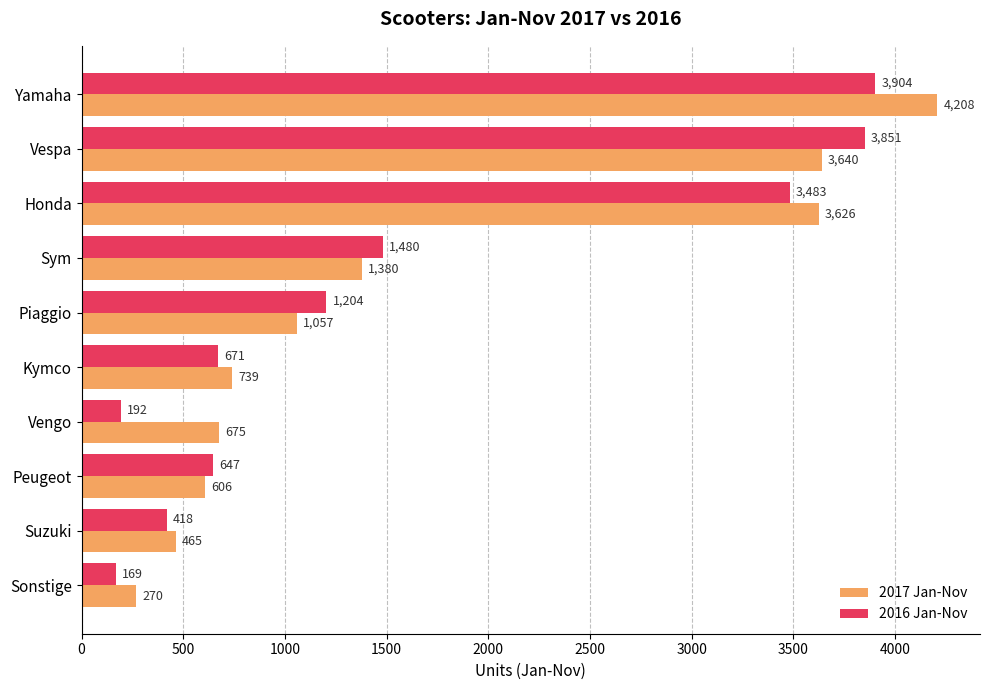

At how many categories does at least one series exceed 601?

8